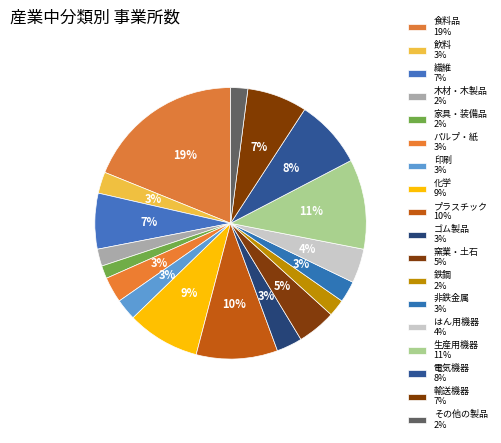

Is it true that 家具・装備品 is 2% of the pie?

True